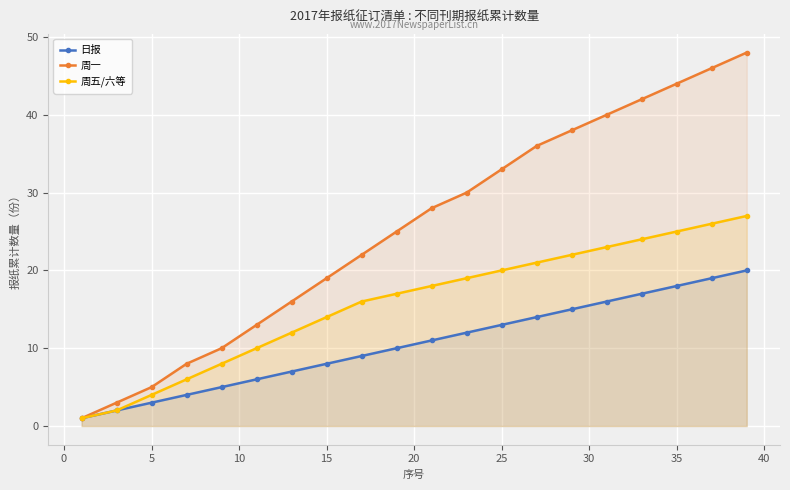

The value of 周五/六等 at 15 is 14. True or false?

True